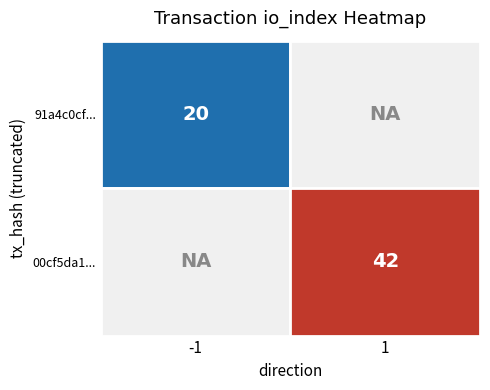

The value of 91a4c0cf... at io_index is 30. True or false?

False